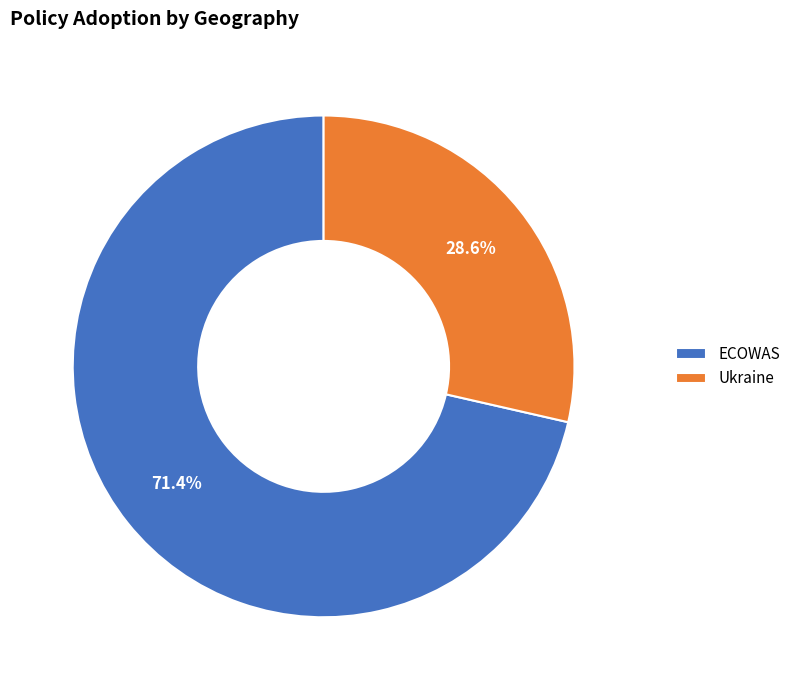

Do Ukraine and ECOWAS together represent more than half of the pie?

Yes